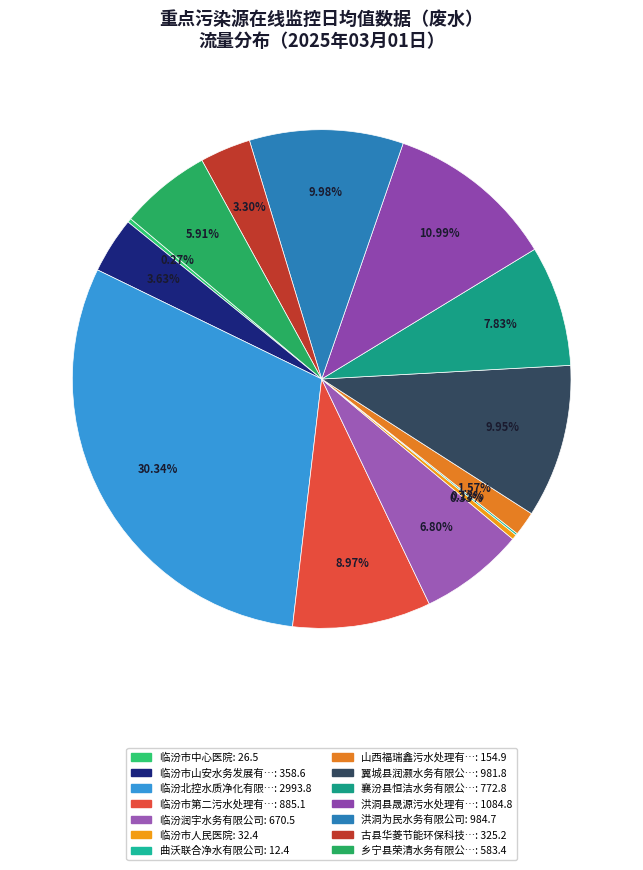

How many segments does this pie chart have?

14